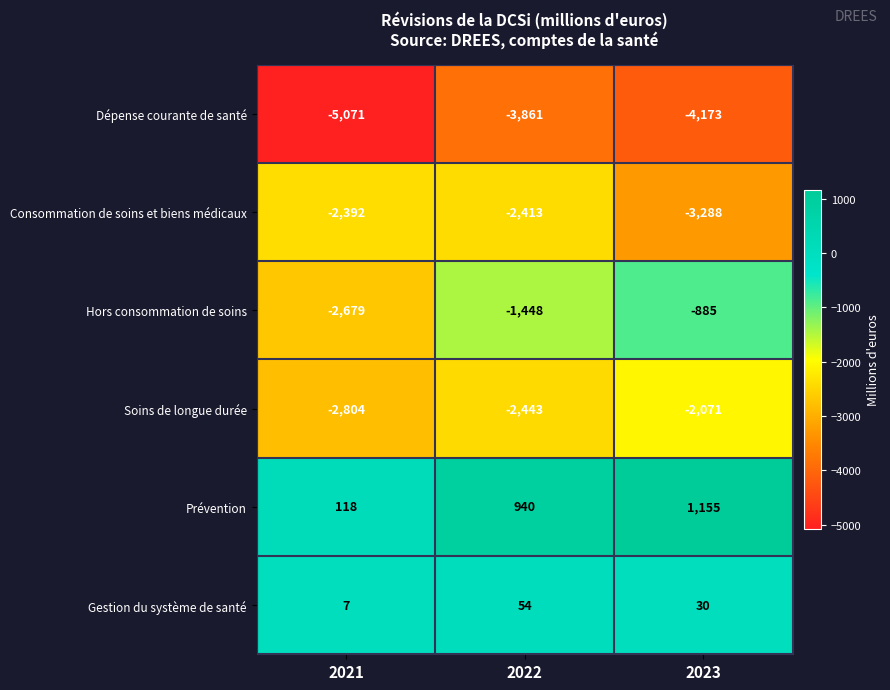

What is the difference between the Soins de longue durée values at 2023 and 2022?

372